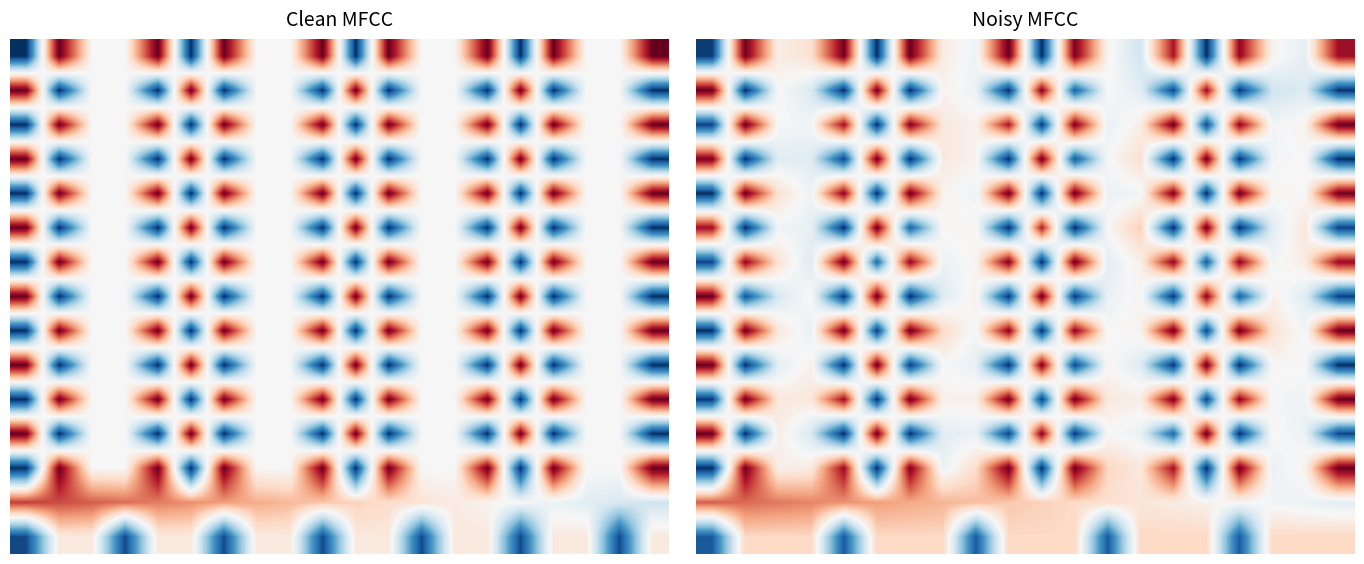

What is the maximum value shown in the chart?

1.0